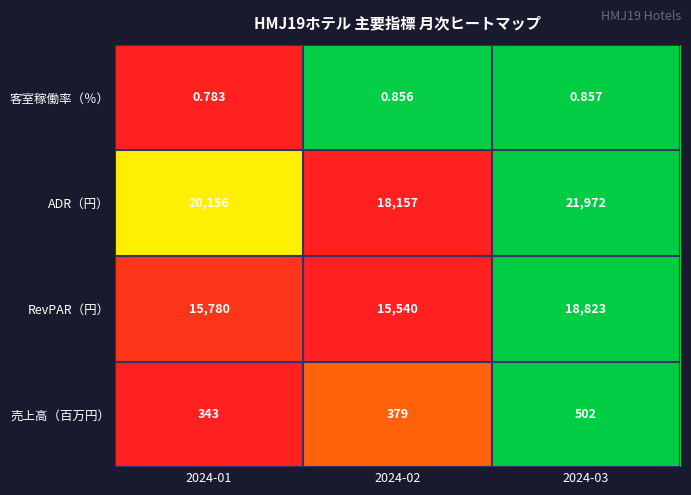

Rank the series at 2024-01 from highest to lowest value.

ADR（円）, RevPAR（円）, 売上高（百万円）, 客室稼働率（％）